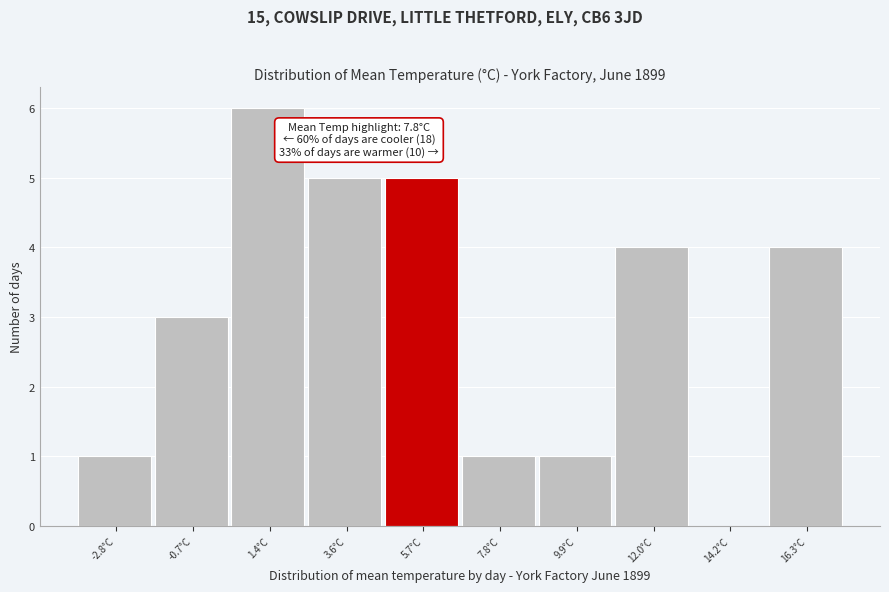

Reading left to right, list all the values displayed in this chart.

-2.8°C=1	-0.7°C=3	1.4°C=6	3.6°C=5	5.7°C=5	7.8°C=1	9.9°C=1	12.0°C=4	14.2°C=0	16.3°C=4